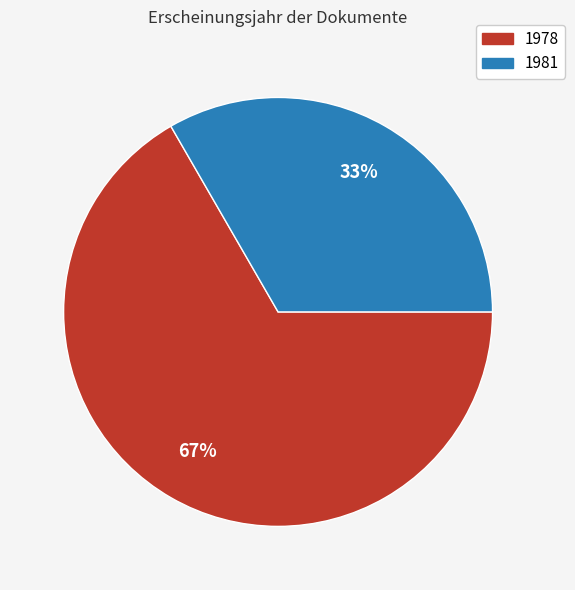

Is there any slice that represents more than half of the pie?

Yes